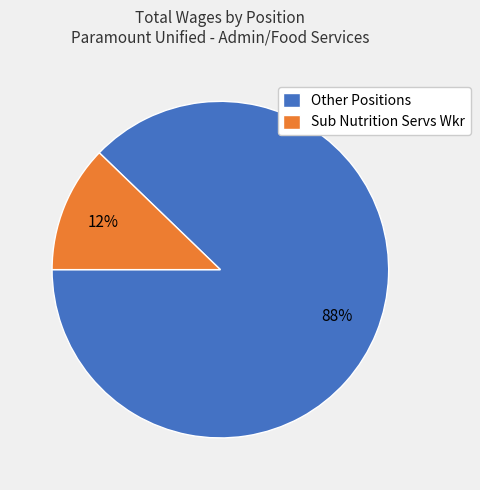

Does Other Positions represent more than half of the total?

Yes